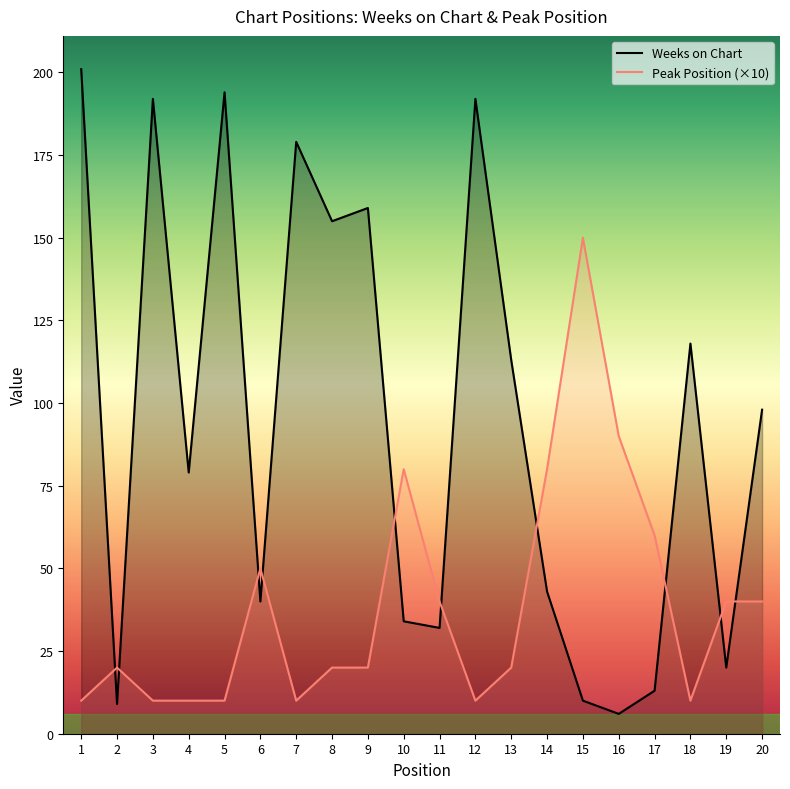

What is the spread (max minus min) of values at 1?

191